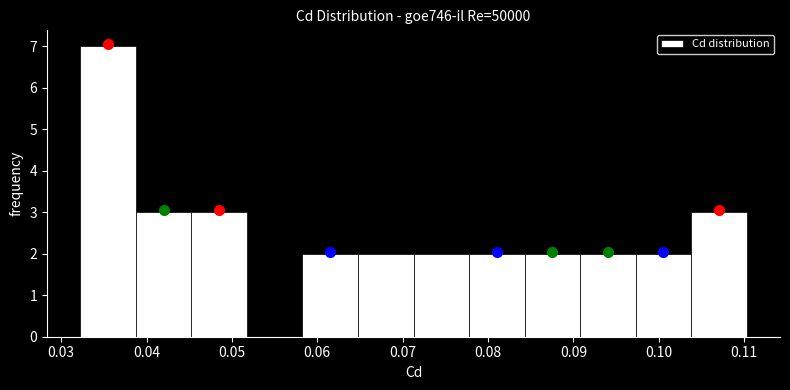

Reading left to right, transcribe this chart: for each bar, give the range it covers on the x-axis and its height. Neither the bar edges nor the heights are printed on the chart, so give them approximately, as read against the axes.

0.032 to 0.039: 7
0.039 to 0.045: 3
0.045 to 0.052: 3
0.052 to 0.058: 0
0.058 to 0.065: 2
0.065 to 0.071: 2
0.071 to 0.078: 2
0.078 to 0.084: 2
0.084 to 0.091: 2
0.091 to 0.097: 2
0.097 to 0.104: 2
0.104 to 0.110: 3